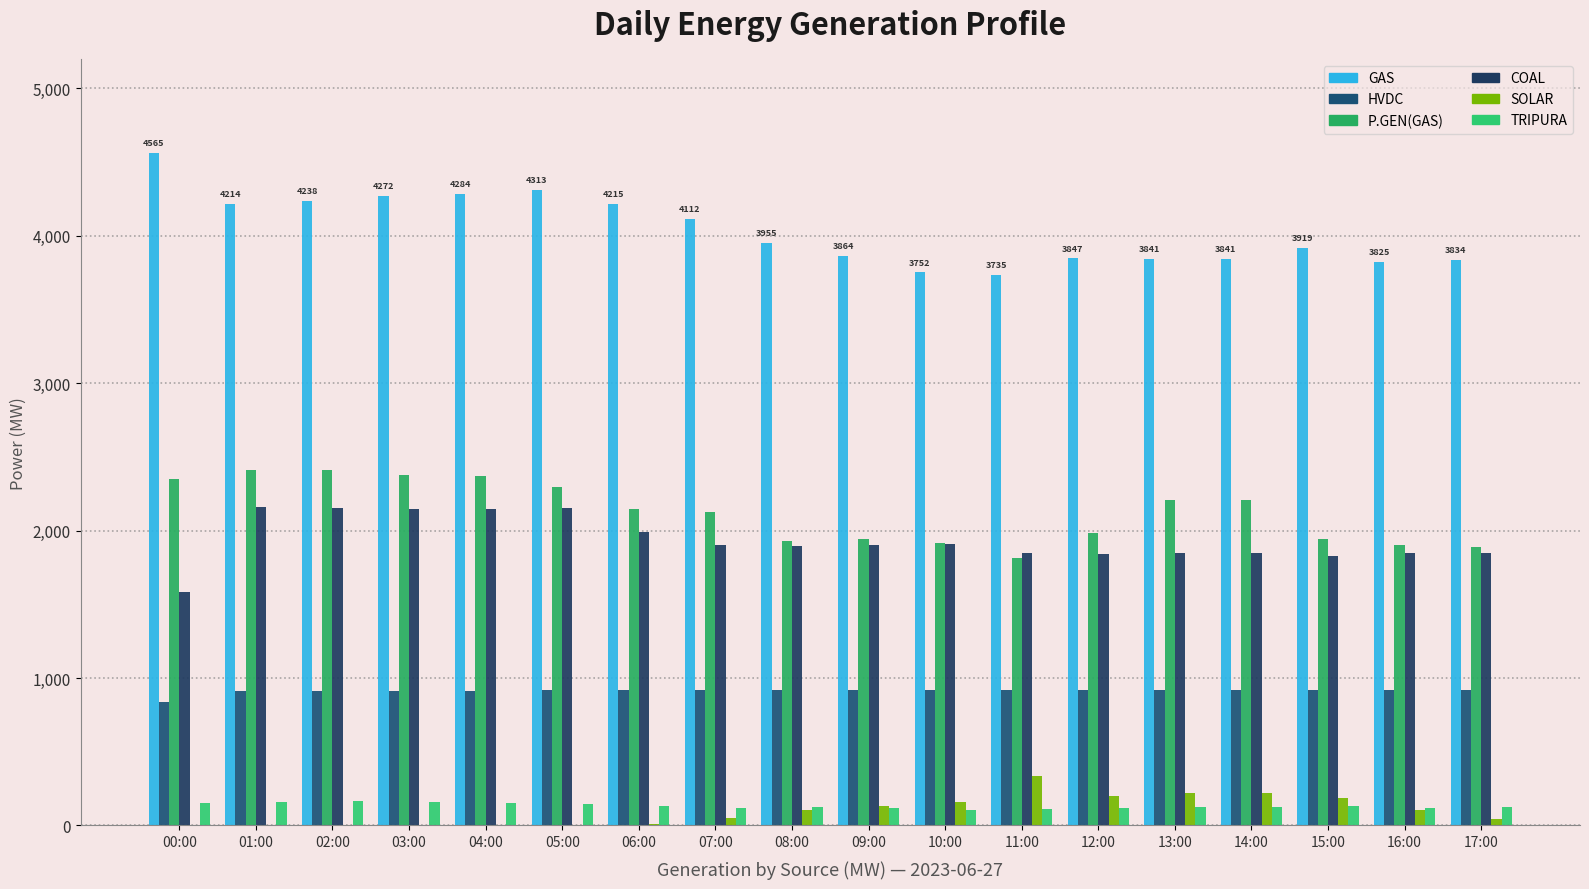

How many distinct data groups are displayed?

6